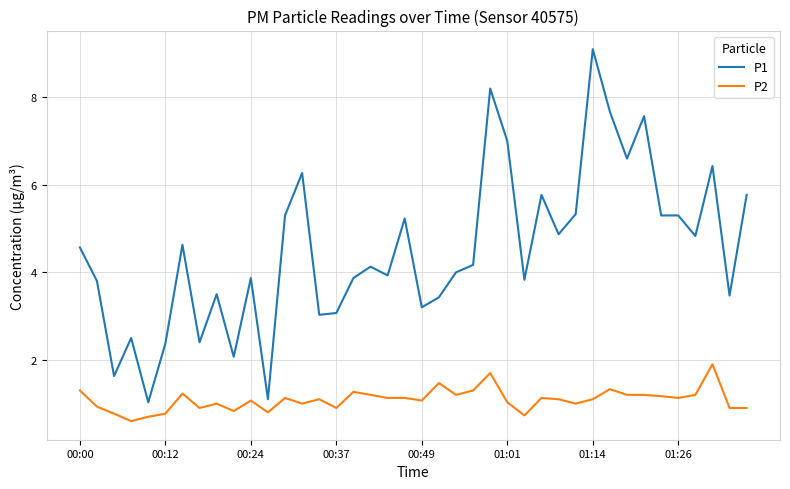

What is the sum of all P2 values?

43.5